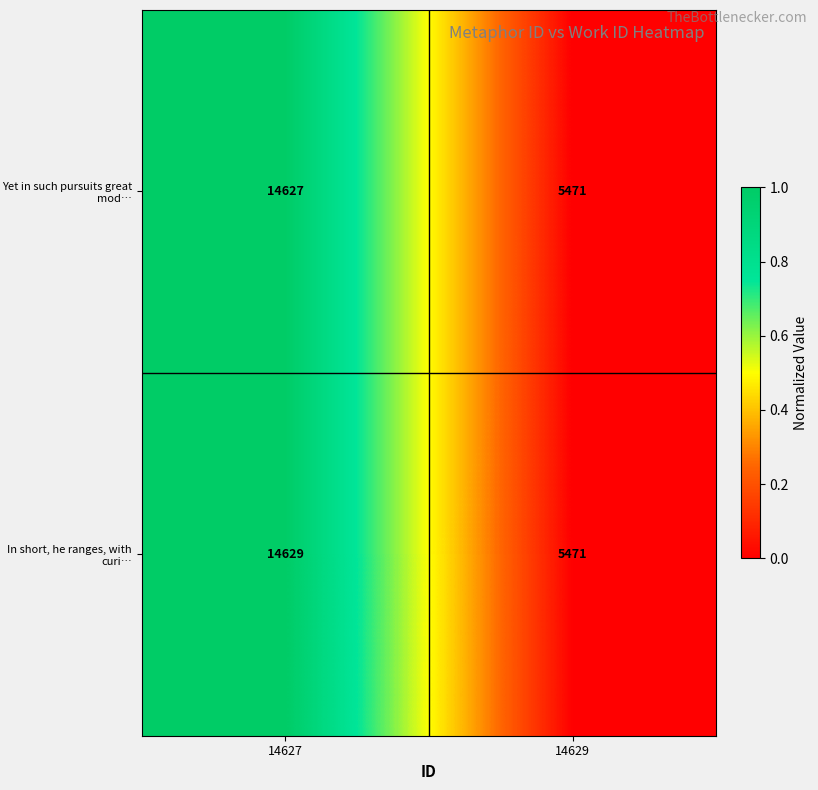

Rank the series at 14627 from highest to lowest value.

In short, he ranges, with curi…, Yet in such pursuits great mod…